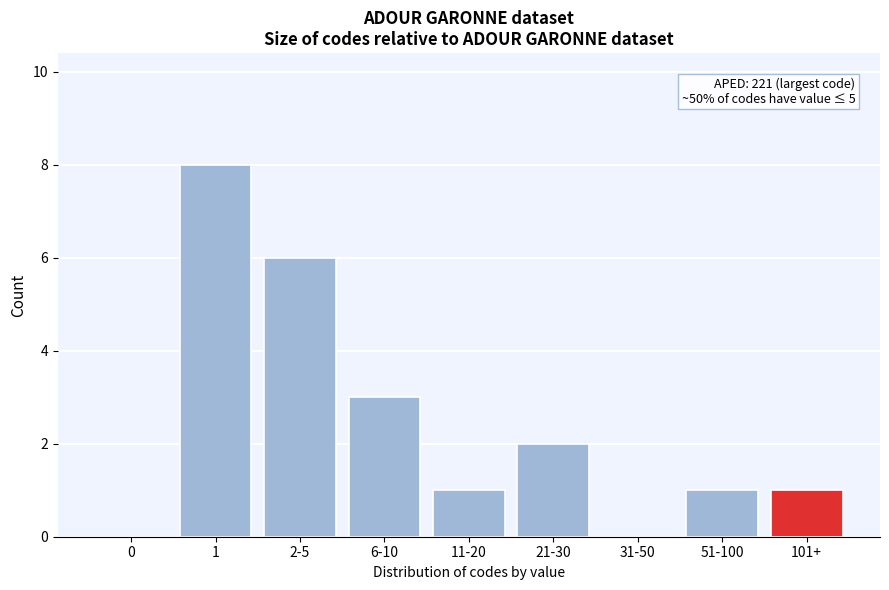

Reading left to right, transcribe all the data shown in this chart.

0=0	1=8	2-5=6	6-10=3	11-20=1	21-30=2	31-50=0	51-100=1	101+=1